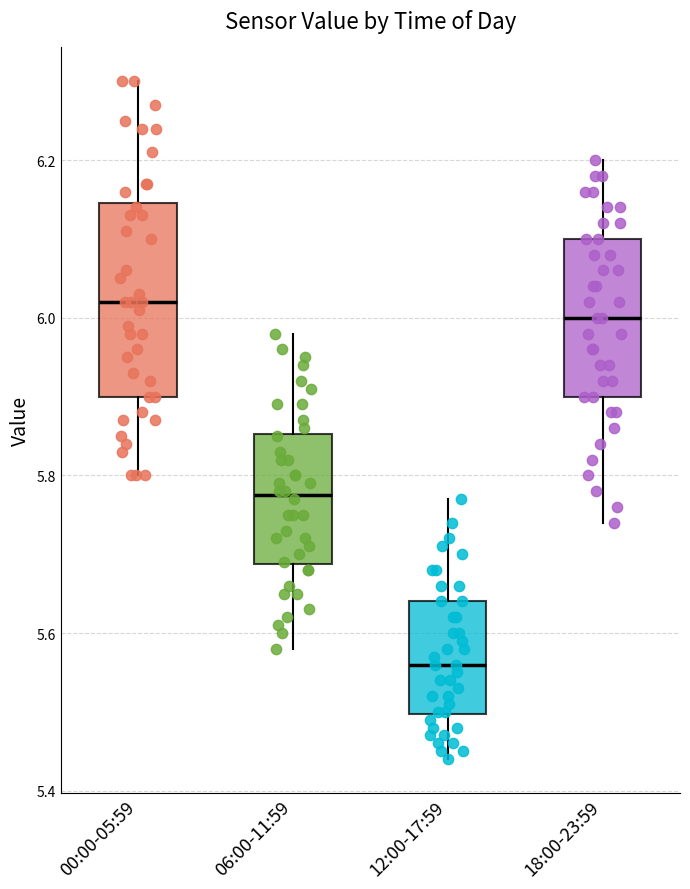

Reading left to right, read every box against the y-axis: the position of its median line, the range the box covers, and the ends of its whiskers. The values are not printed on the chart, so give them approximately, as read against the axis.

00:00-05:59: median 6.02, box 5.90 to 6.14, whiskers 5.80 to 6.30
06:00-11:59: median 5.78, box 5.68 to 5.86, whiskers 5.58 to 5.98
12:00-17:59: median 5.56, box 5.50 to 5.64, whiskers 5.44 to 5.78
18:00-23:59: median 6.00, box 5.90 to 6.10, whiskers 5.74 to 6.20